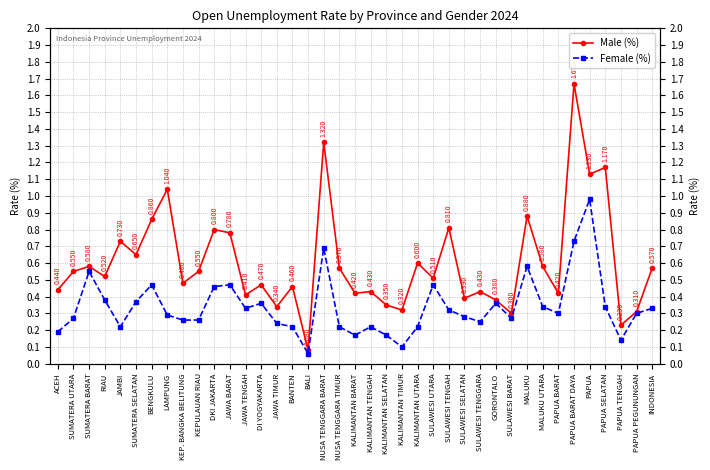

Which series has the widest spread of values?

Male (%)